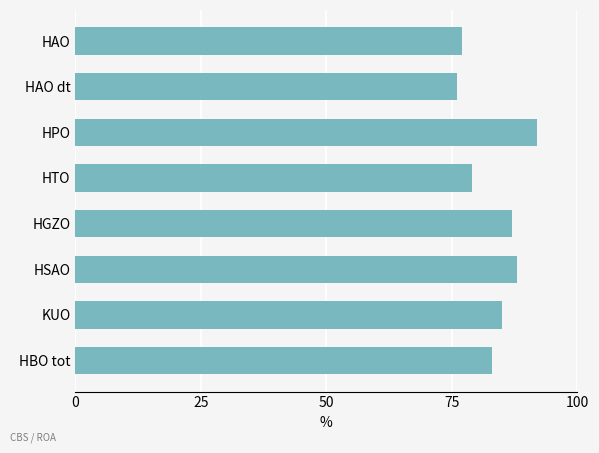

Rank the categories by value from highest to lowest.

HPO, HSAO, HGZO, KUO, HBO tot, HTO, HAO, HAO dt